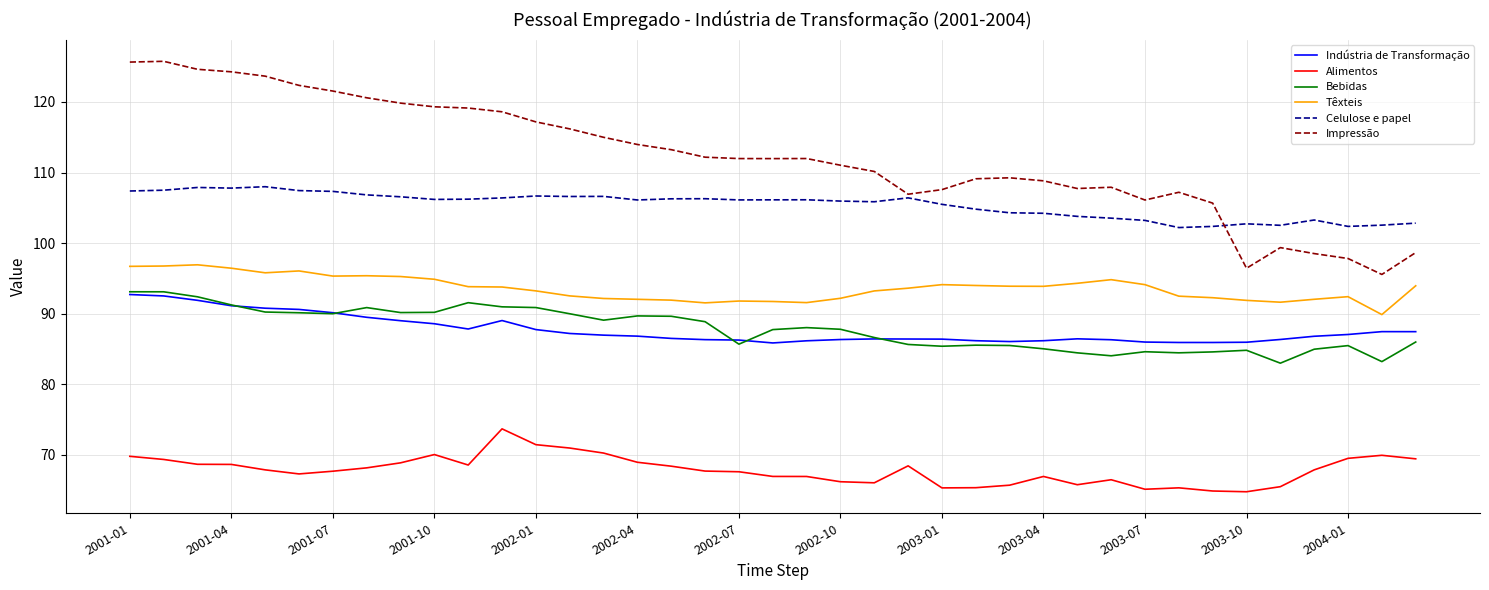

True or false: Indústria de Transformação and Têxteis intersect in this chart.

False